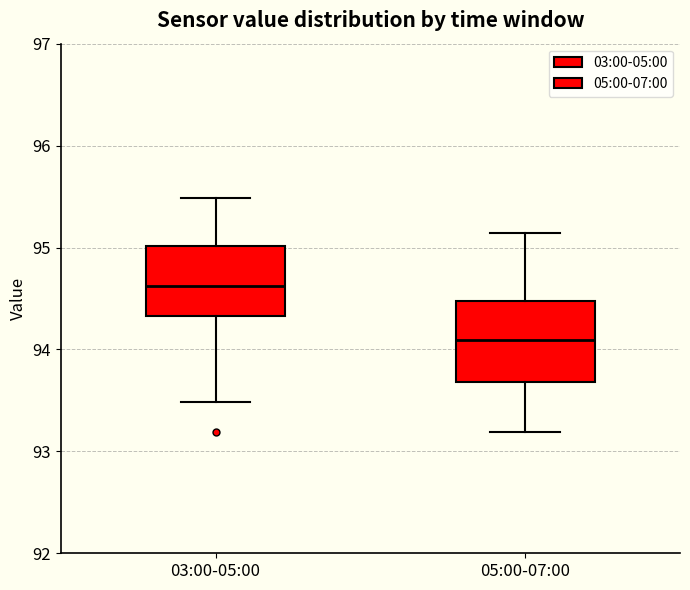

Where does the upper whisker of the box for 03:00-05:00 end on the y-axis? The values are not printed on the chart, so give them approximately, as read against the axis.

95.5